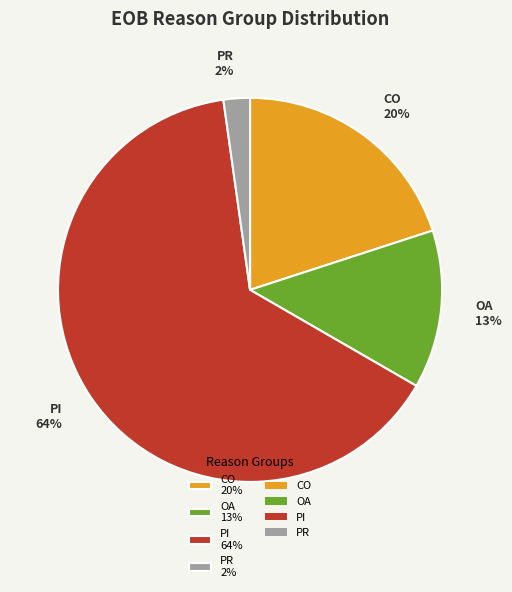

The CO 20% slice represents 20% of the pie. True or false?

True